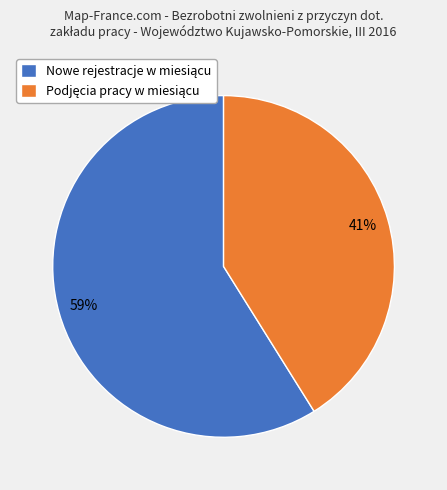

Is there any slice that represents more than half of the pie?

Yes